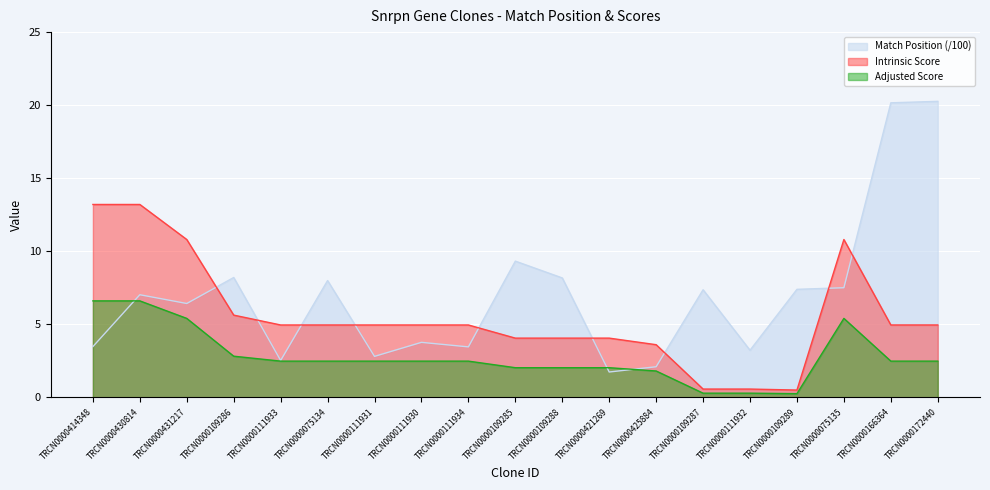

In Adjusted Score, how many points are lower than both neighbors (excluding endpoints)?

1